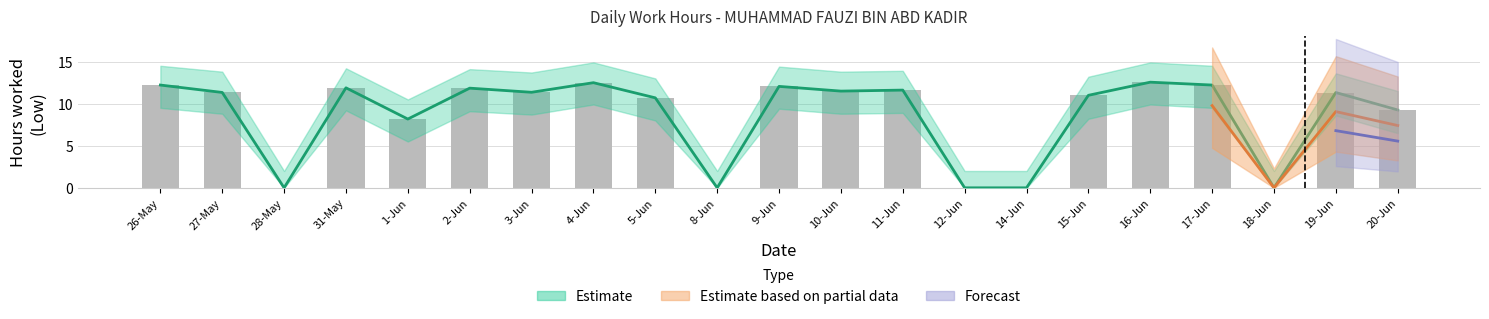

Is the value of Low at 19-Jun greater than the value of Upper Estimate at 15-Jun?

Yes